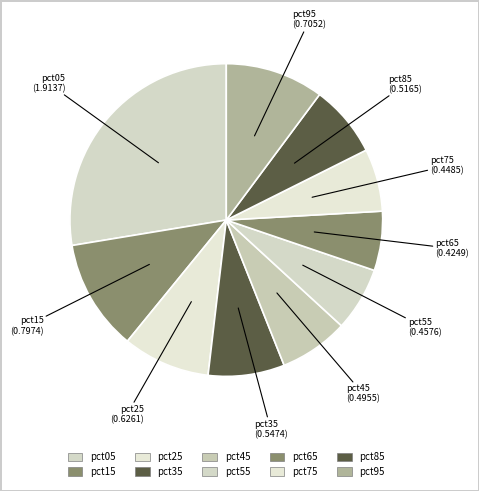

Combined, do pct25 and pct15 account for over 50%?

No